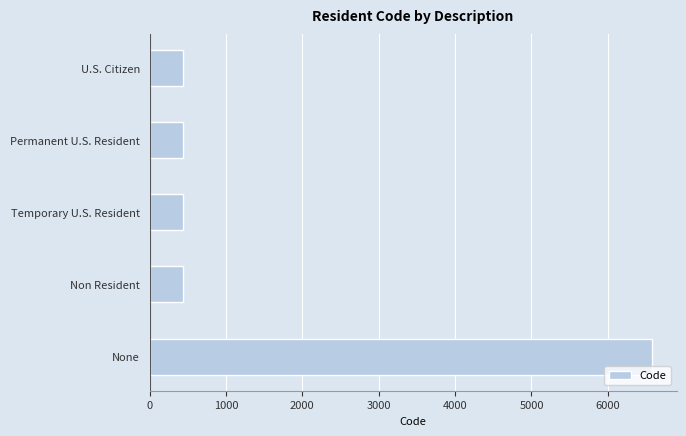

What is the label of the 2nd bar from the bottom?

Non Resident